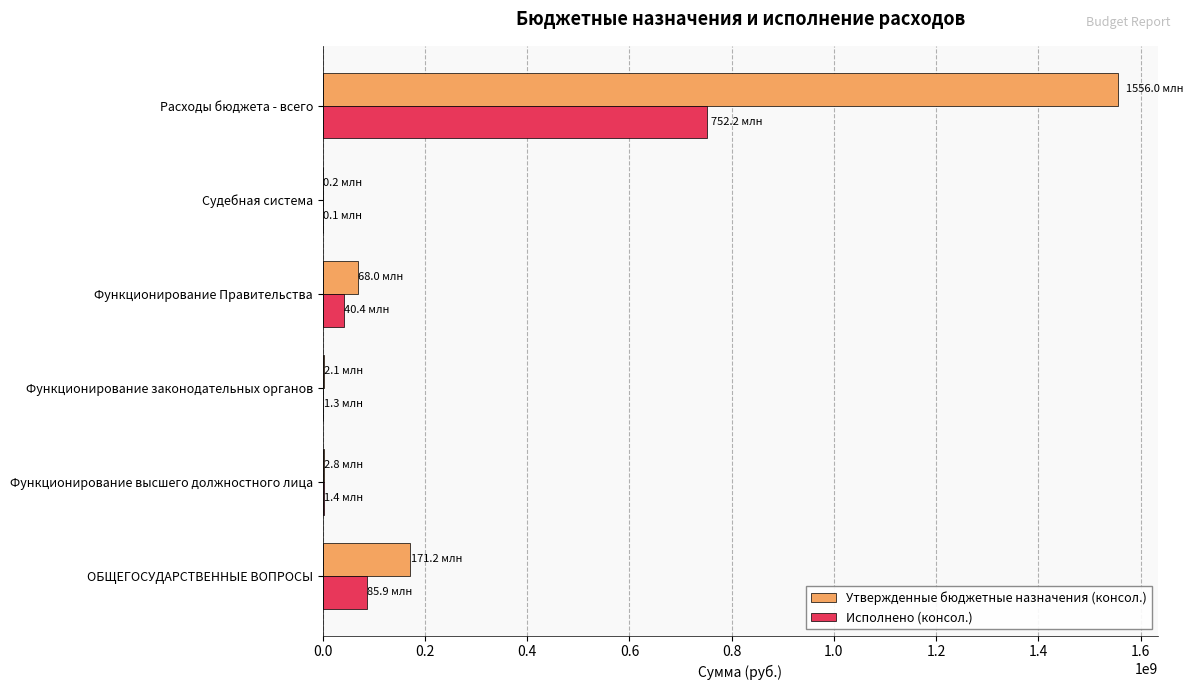

What is the maximum value shown in the chart?

1556024325.4